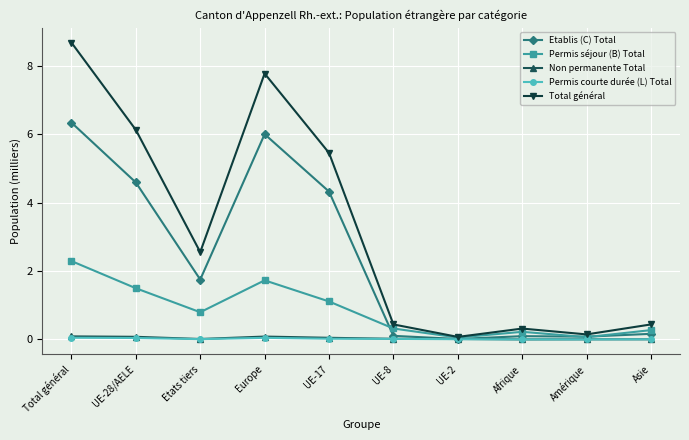

Which series has the largest total across all categories?

Total général